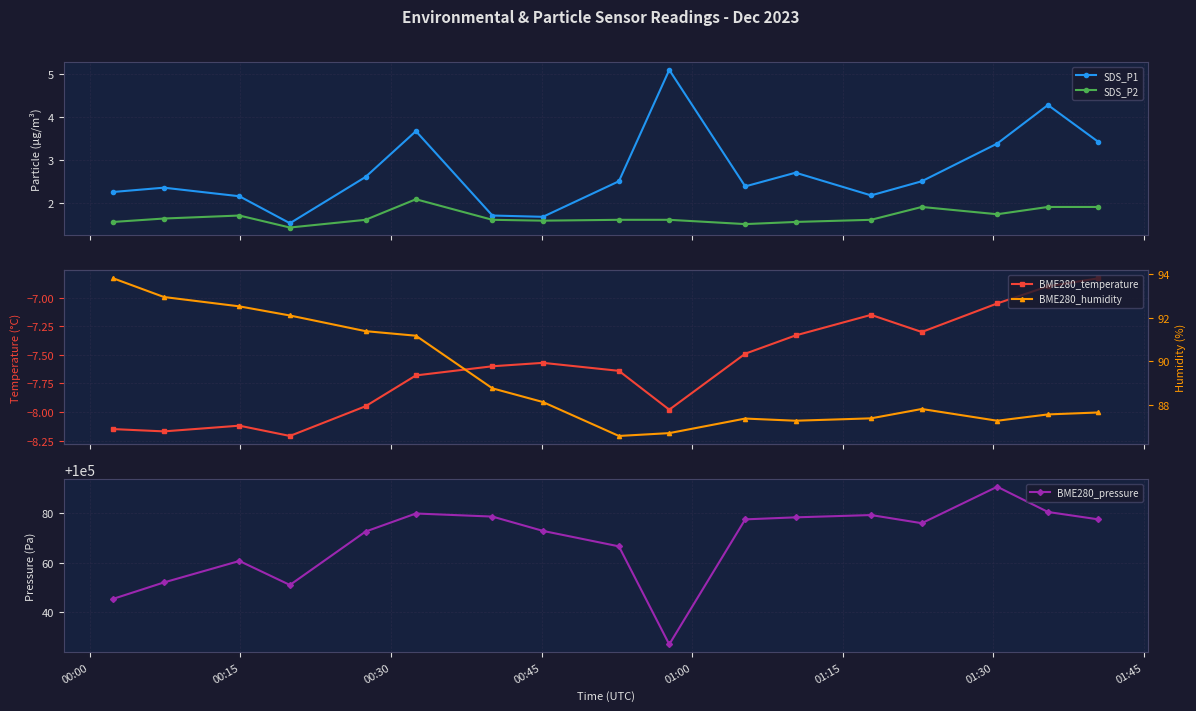

What is the value of the BME280_pressure point at the 10th from the left?

100026.8